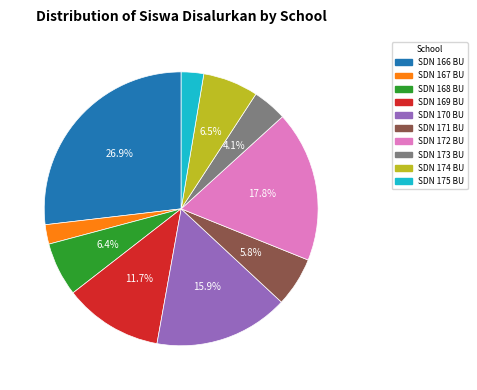

To the nearest percent, what is the difference between the largest and smallest slice percentages?

25%